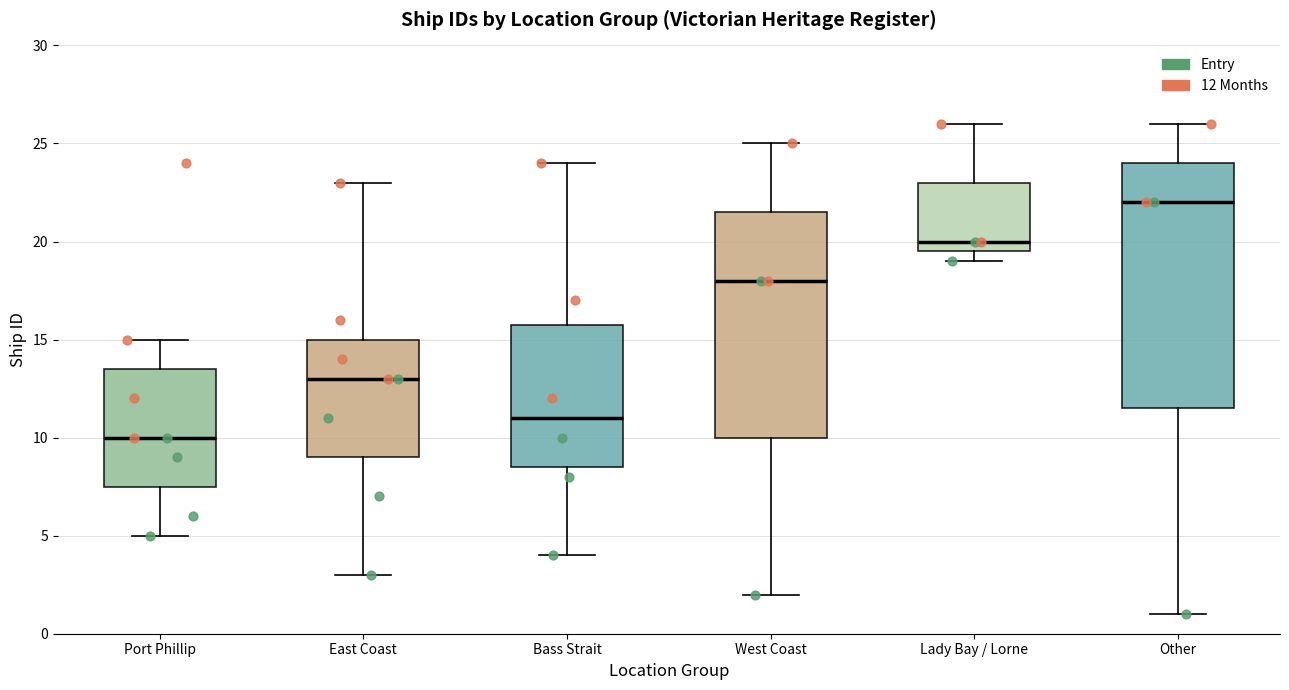

Reading left to right, transcribe this box plot: for each box, give where its median line is, the range the box spans, and where its two whiskers end, as read against the y-axis. The values are not printed on the chart, so give them approximately, as read against the axis.

Port Phillip: median 10.0, box 7.5 to 13.5, whiskers 5.0 to 15.0
East Coast: median 13.0, box 9.0 to 15.0, whiskers 3.0 to 23.0
Bass Strait: median 11.0, box 8.5 to 16.0, whiskers 4.0 to 24.0
West Coast: median 18.0, box 10.0 to 21.5, whiskers 2.0 to 25.0
Lady Bay / Lorne: median 20.0, box 19.5 to 23.0, whiskers 19.0 to 26.0
Other: median 22.0, box 11.5 to 24.0, whiskers 1.0 to 26.0